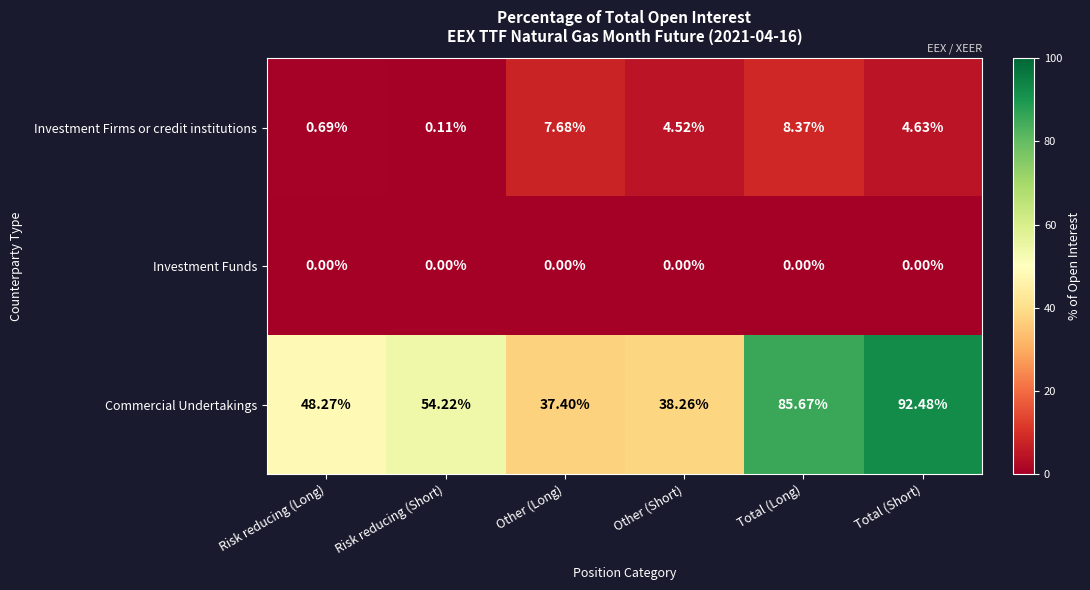

What is the total value across all series at Total (Short)?

97.1